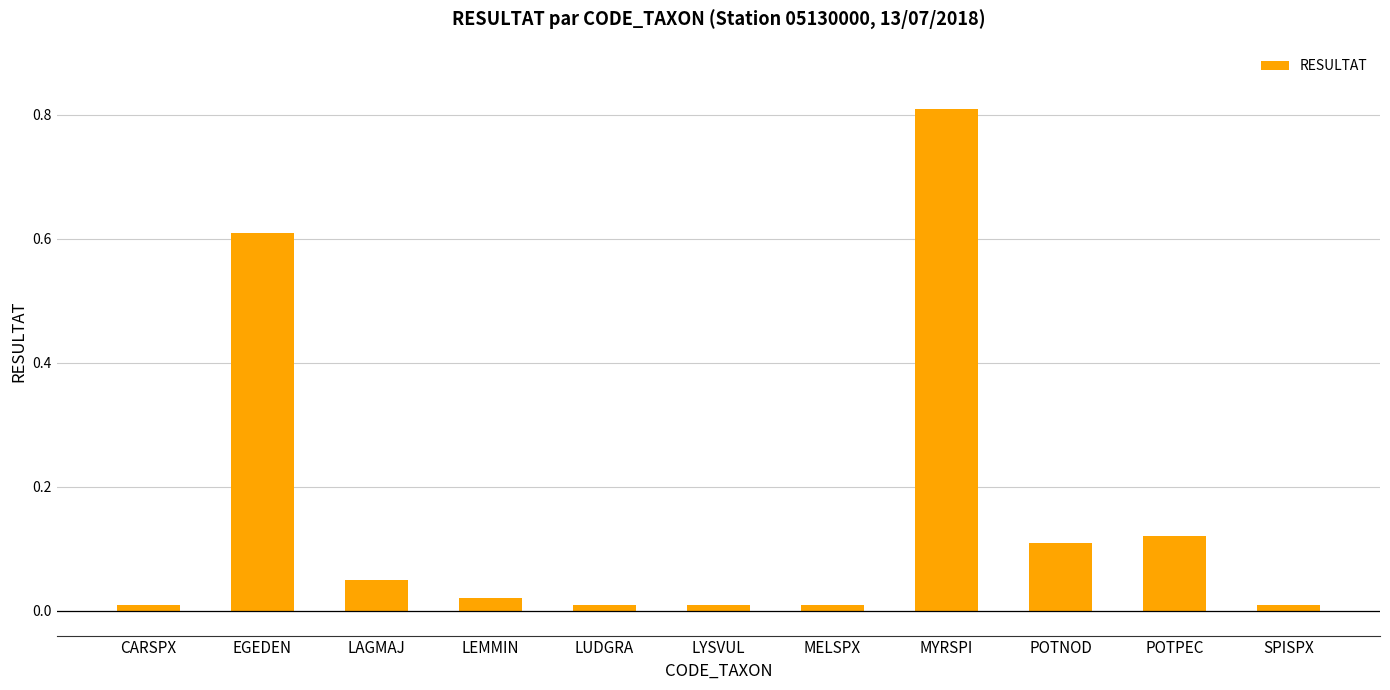

What is the label of the 8th bar from the right?

LEMMIN